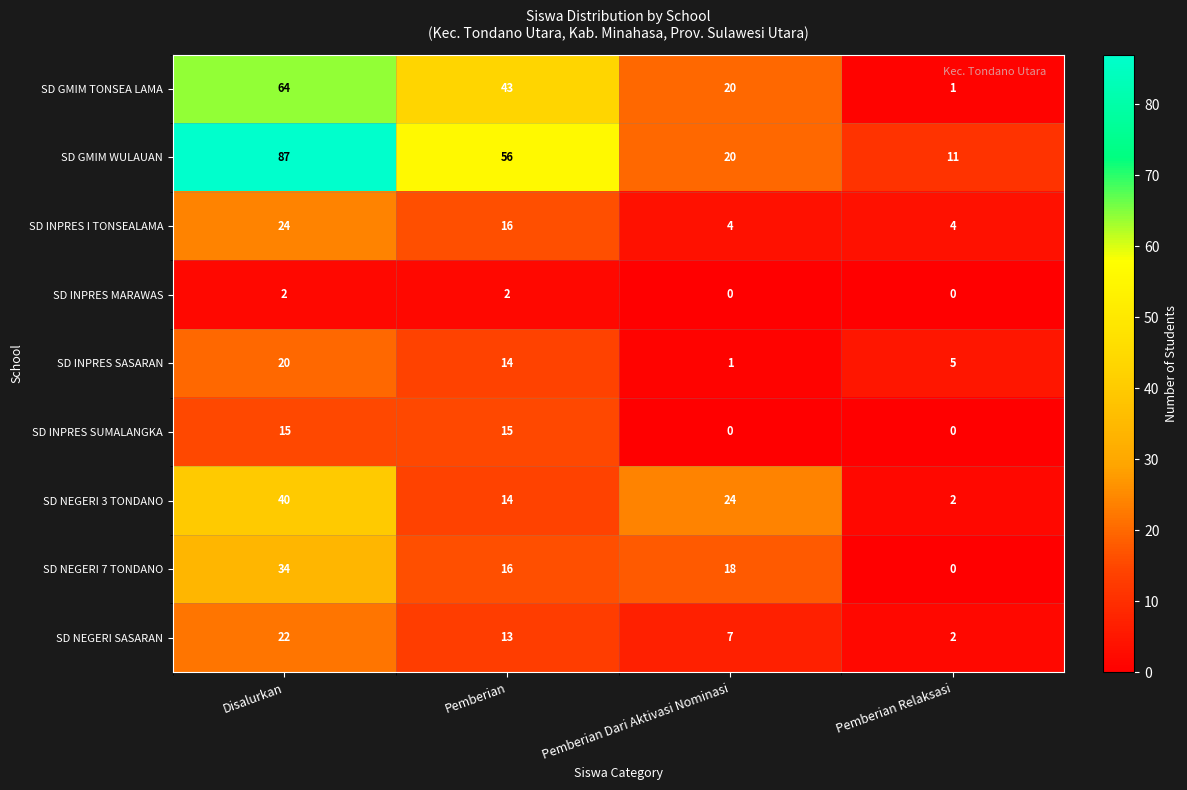

At which label is SD INPRES SASARAN closest to 10?

Pemberian